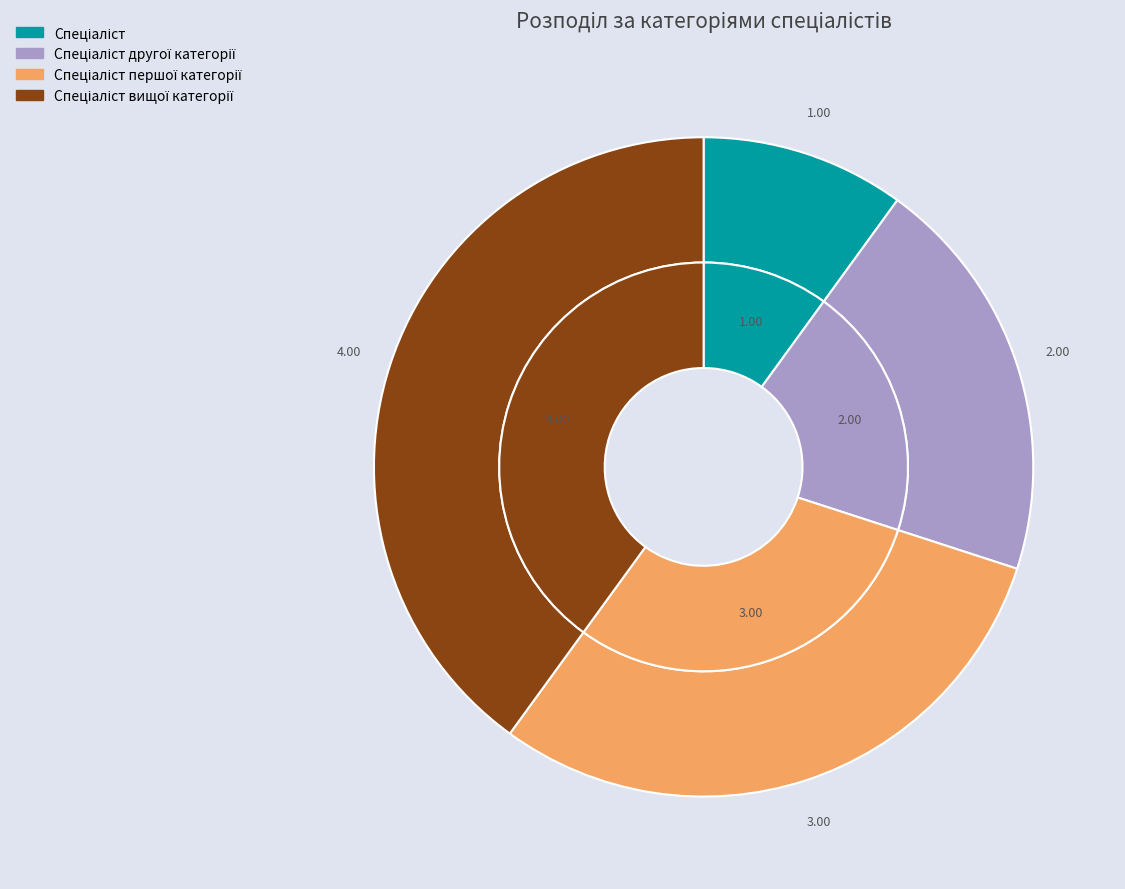

What is the ratio of the value at Спеціаліст другої категорії to the value at Спеціаліст вищої категорії?

0.5